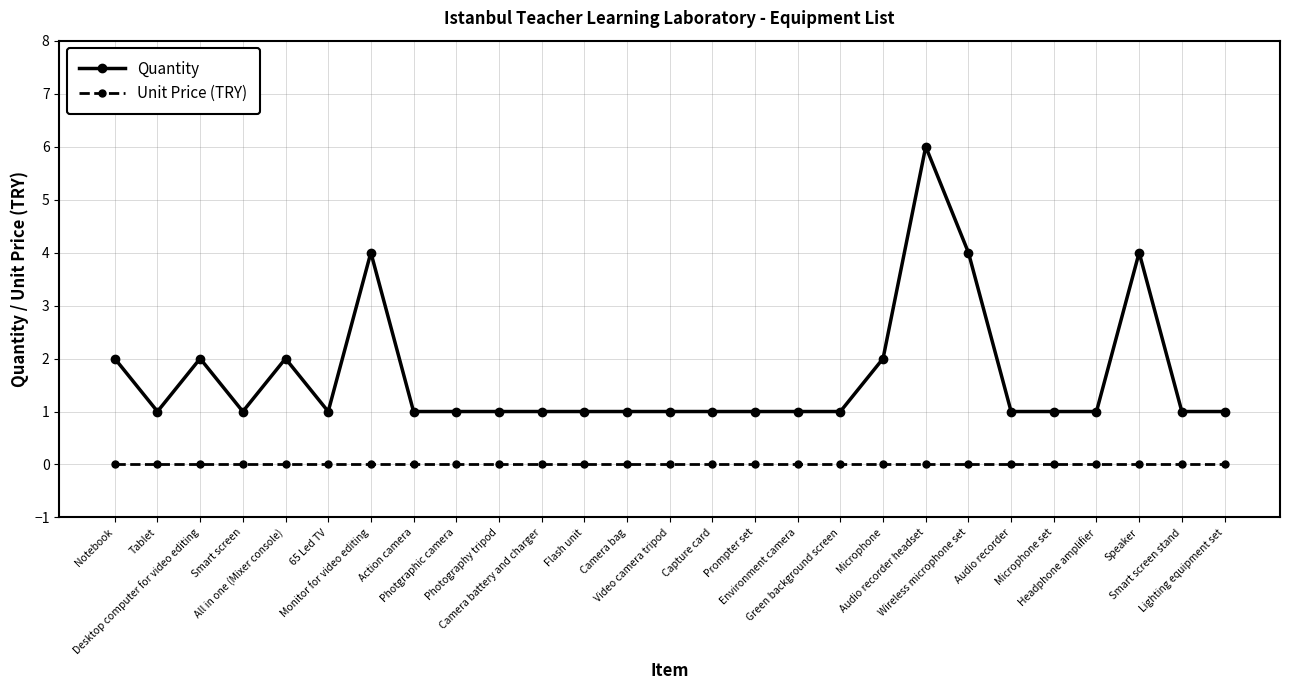

What is the sum of all Quantity values?

45